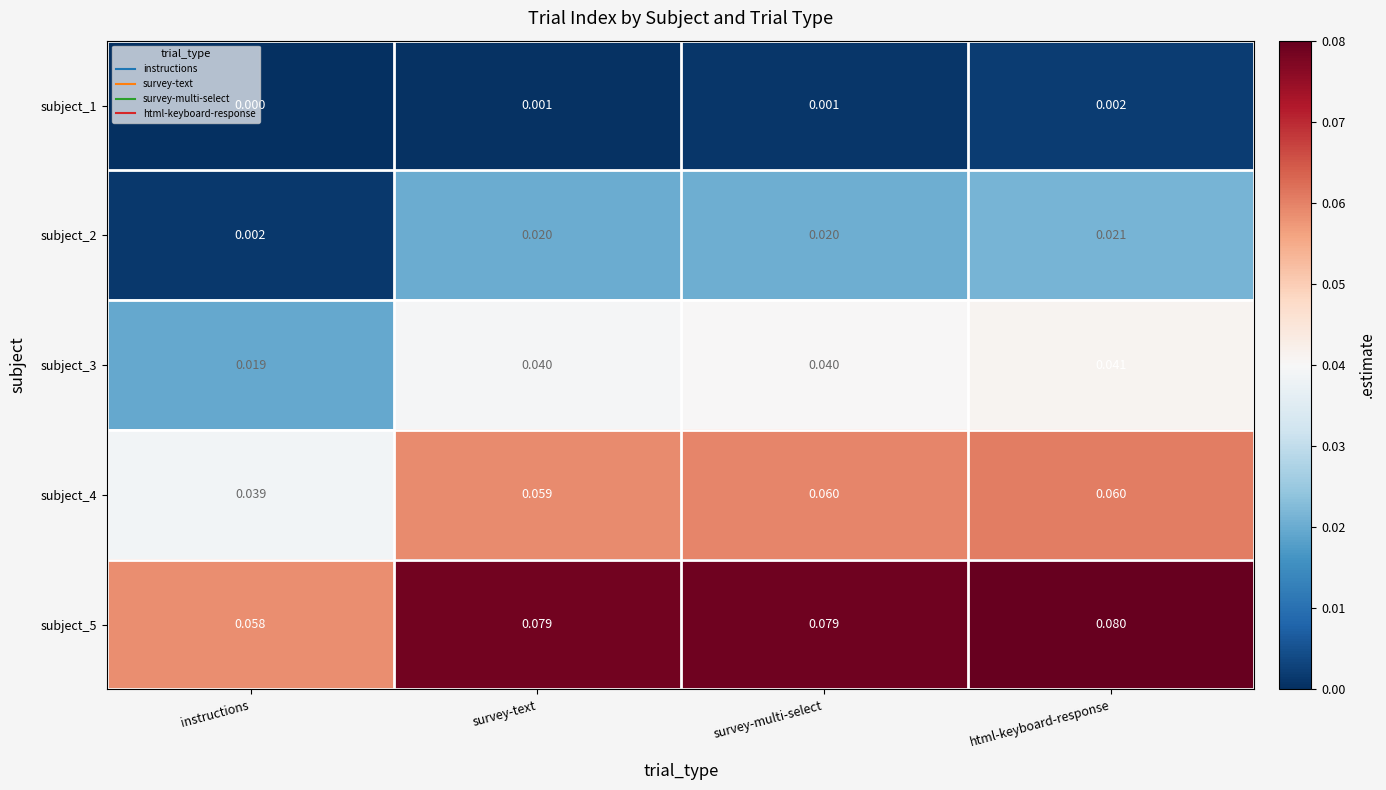

At which label does subject_1 reach its minimum?

instructions